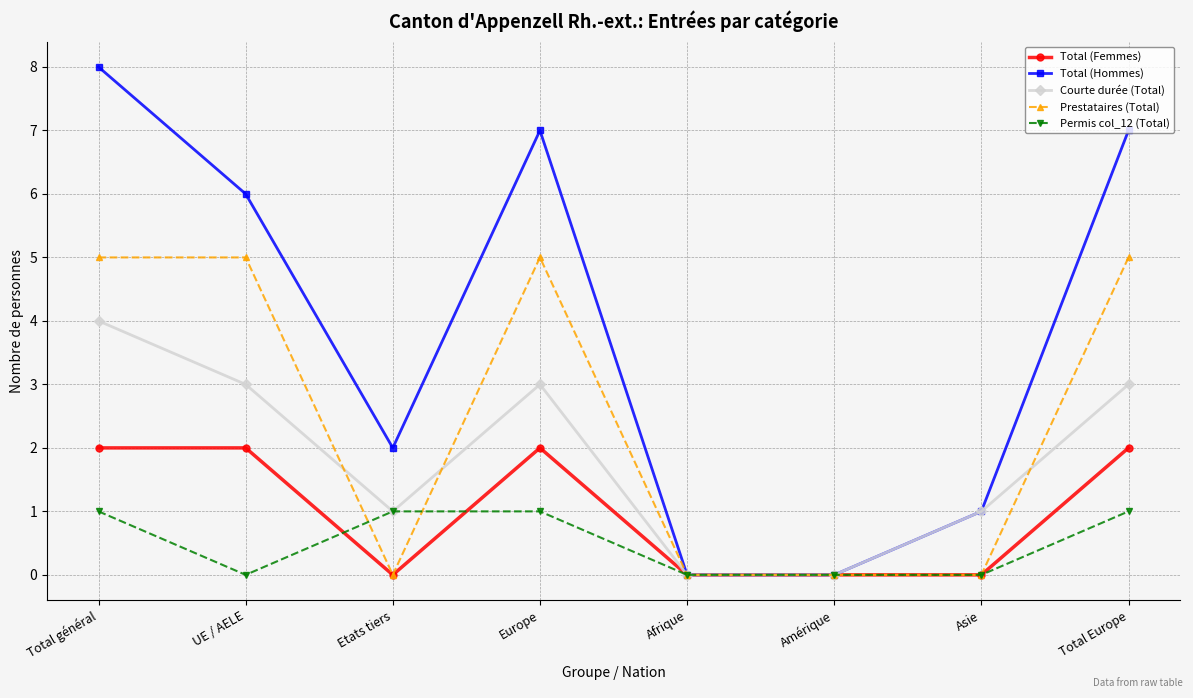

Which series has the largest range (max minus min)?

Total (Hommes)